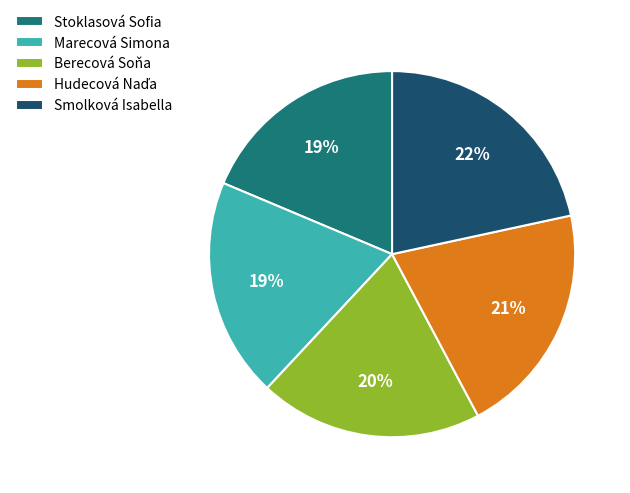

Is it true that Smolková Isabella is 22% of the pie?

True